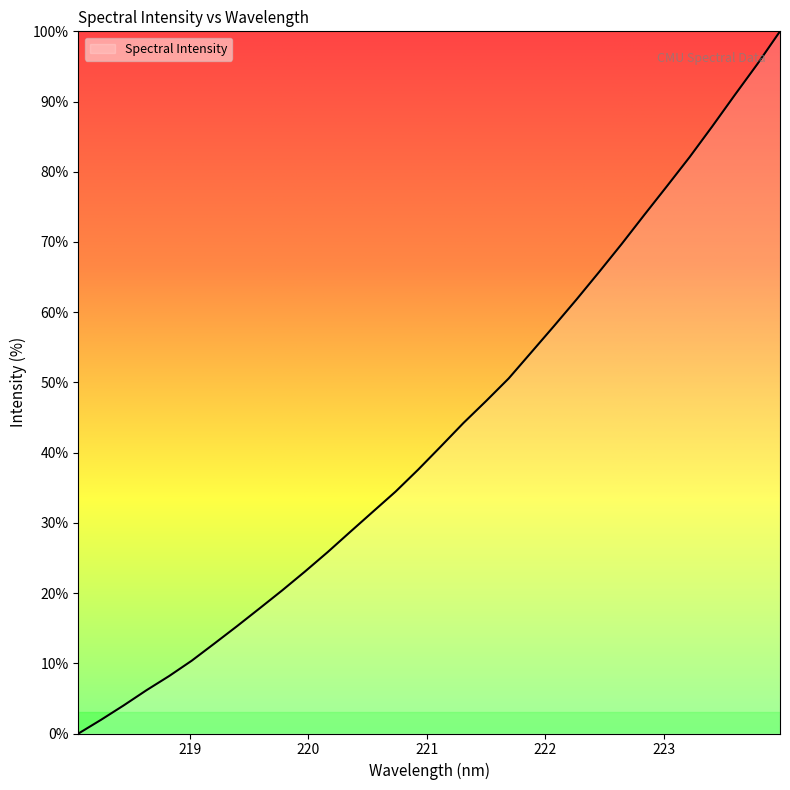

What is the maximum value shown in the chart?

100.0